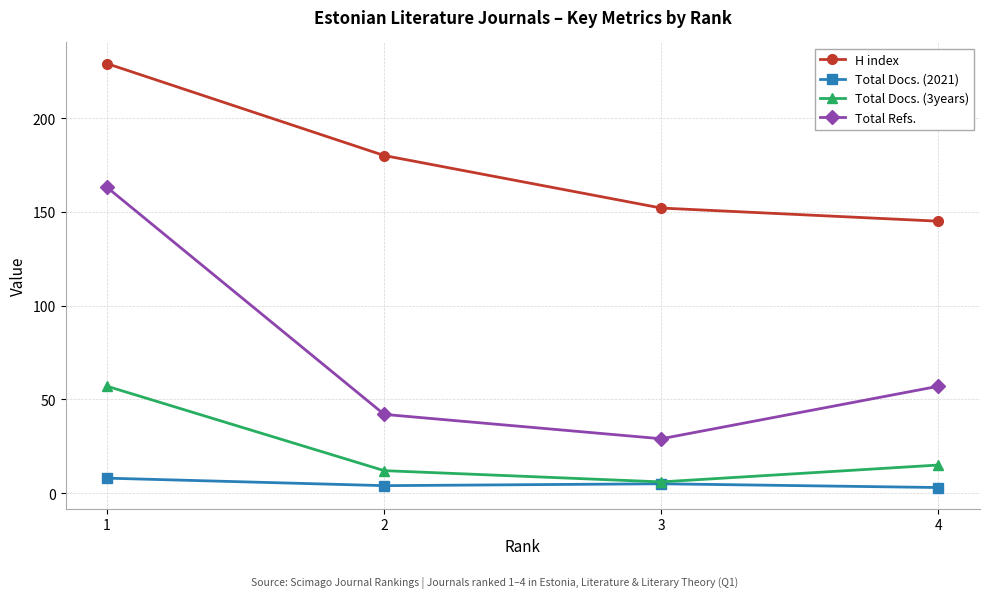

Reading right to left, list all the values displayed in this chart.

H index: 4=145	3=152	2=180	1=229
Total Docs. (2021): 4=3	3=5	2=4	1=8
Total Docs. (3years): 4=15	3=6	2=12	1=57
Total Refs.: 4=57	3=29	2=42	1=163